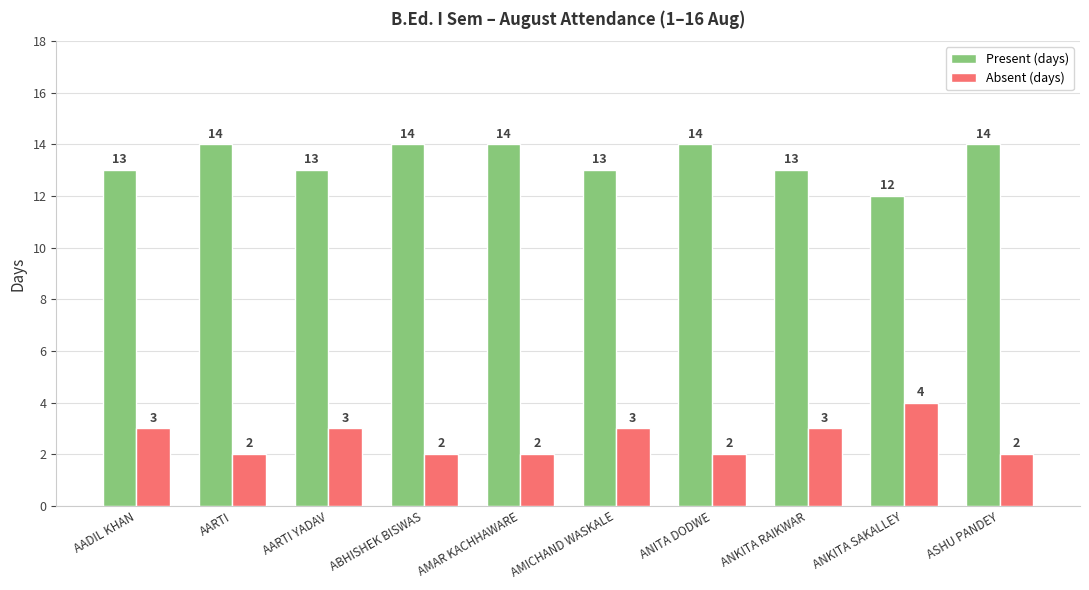

What is the spread (max minus min) of values at ASHU PANDEY?

12